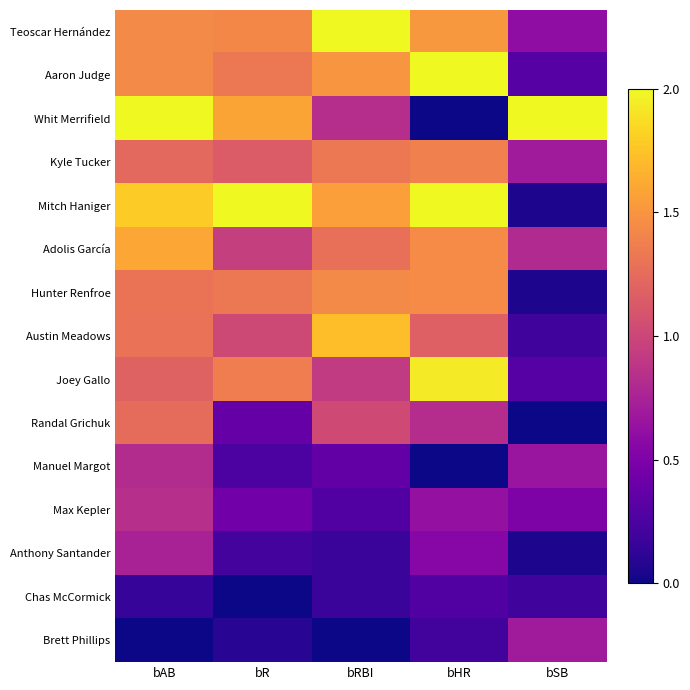

What is the total value across all series at bHR?

7.7